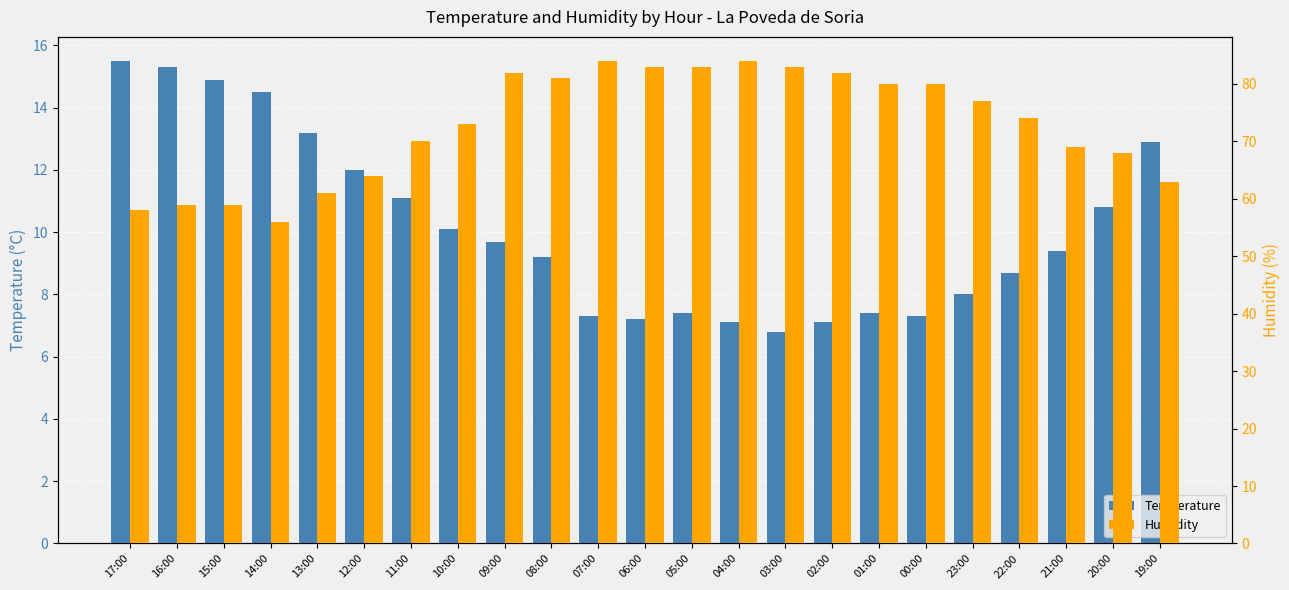

Is it true that Temperature equals 5.8 at 10:00?

False